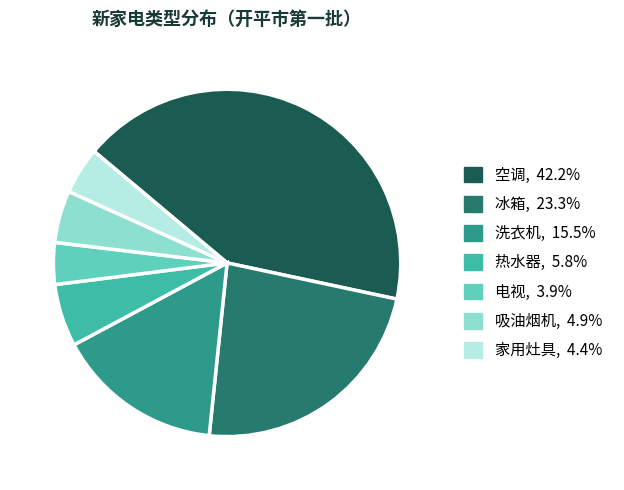

Combined, do 电视 and 吸油烟机 account for over 50%?

No